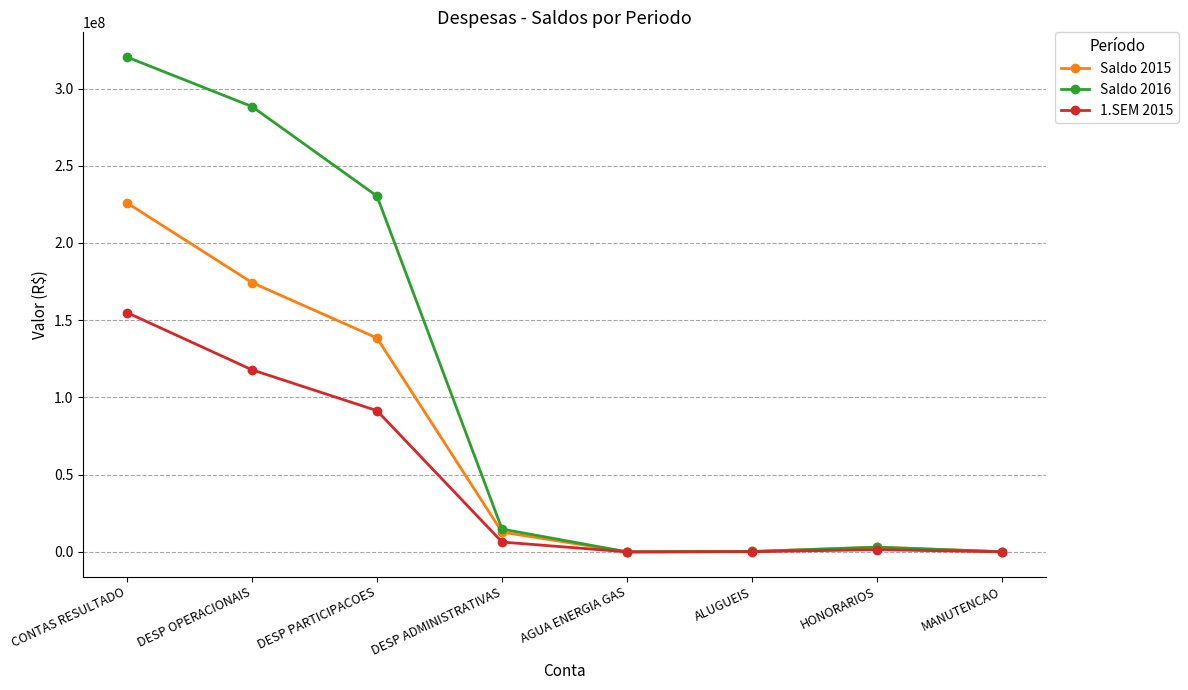

True or false: Saldo 2016 has a value of 25918.5 at AGUA ENERGIA GAS.

True